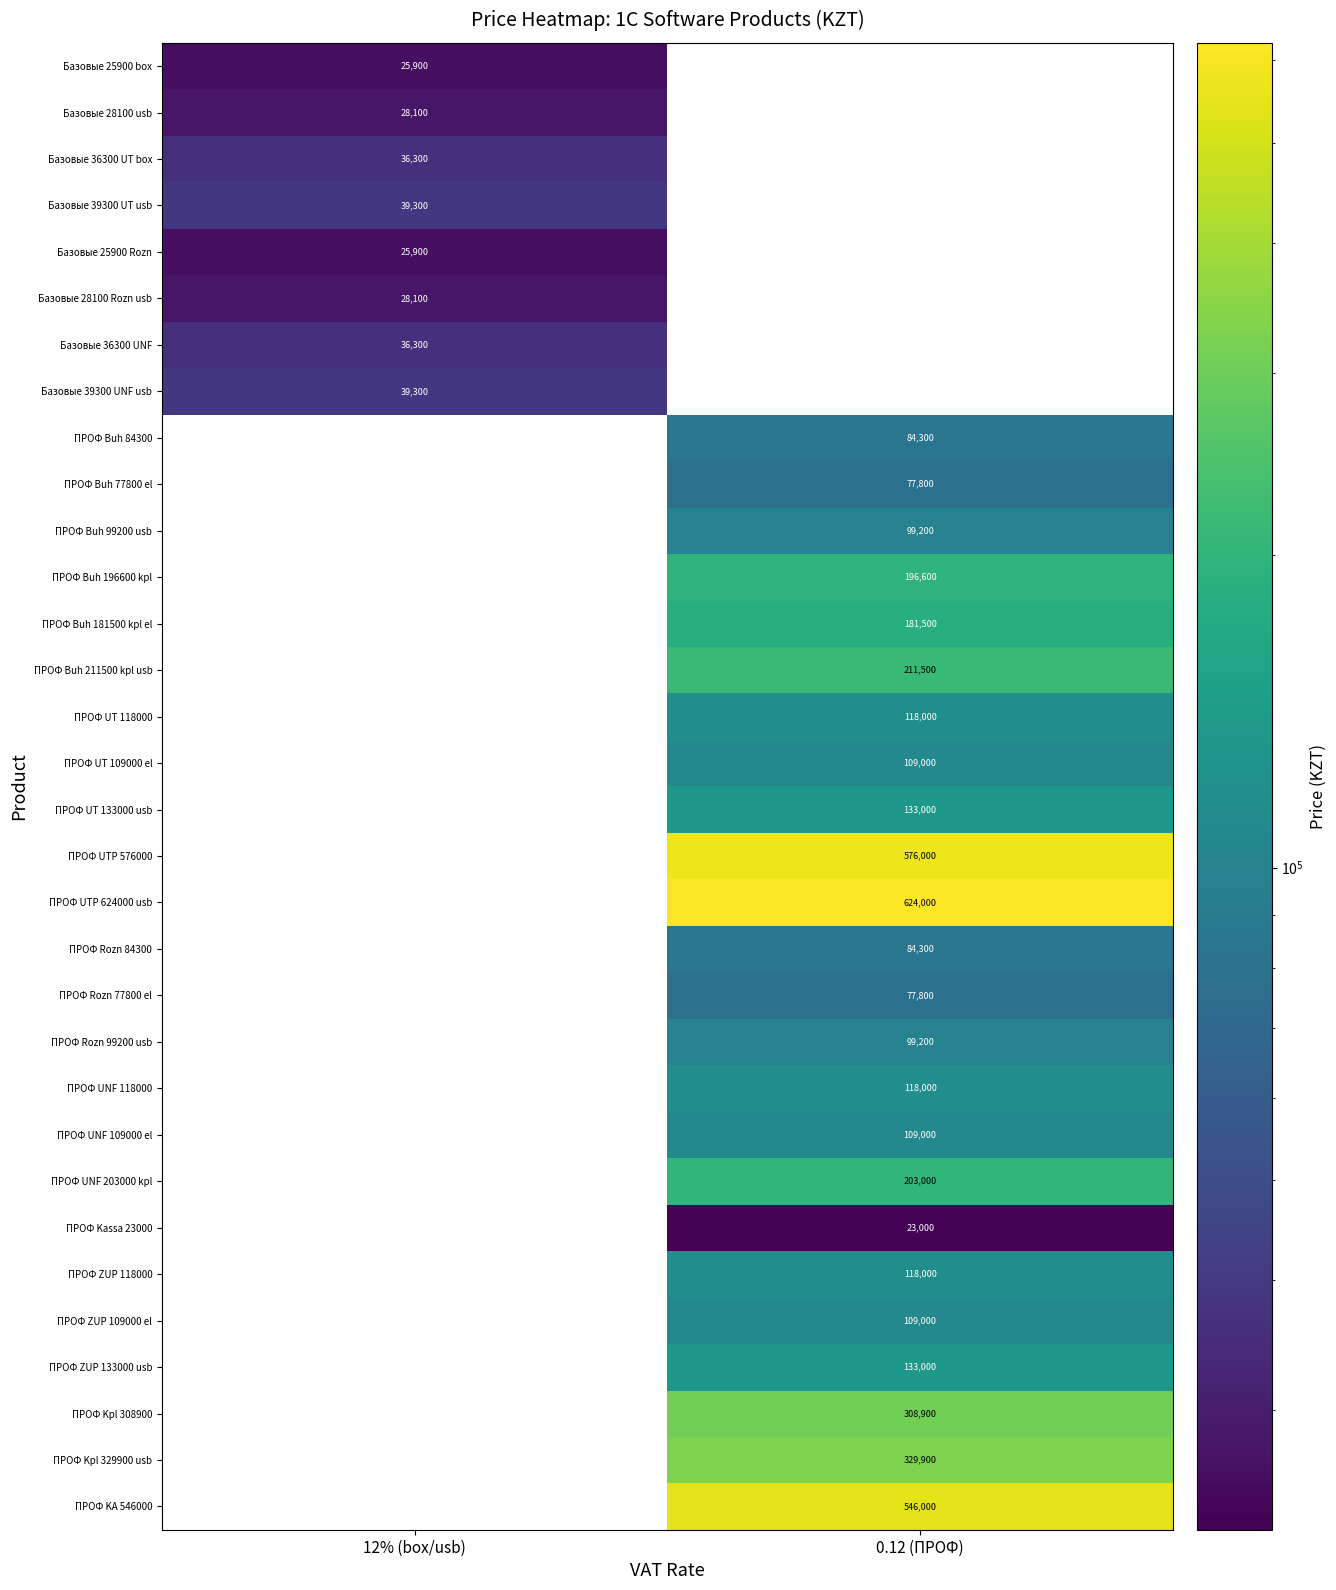

At how many categories does at least one series exceed 178873?

1